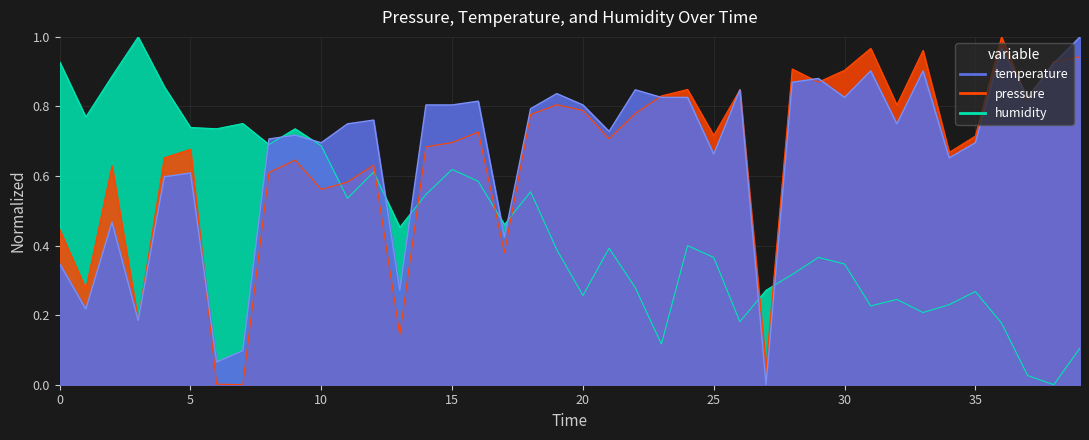

In pressure, how many points are higher than both neighbors (excluding endpoints)?

12